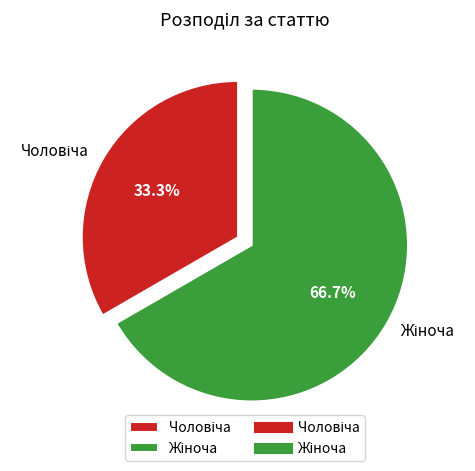

How many segments does this pie chart have?

2